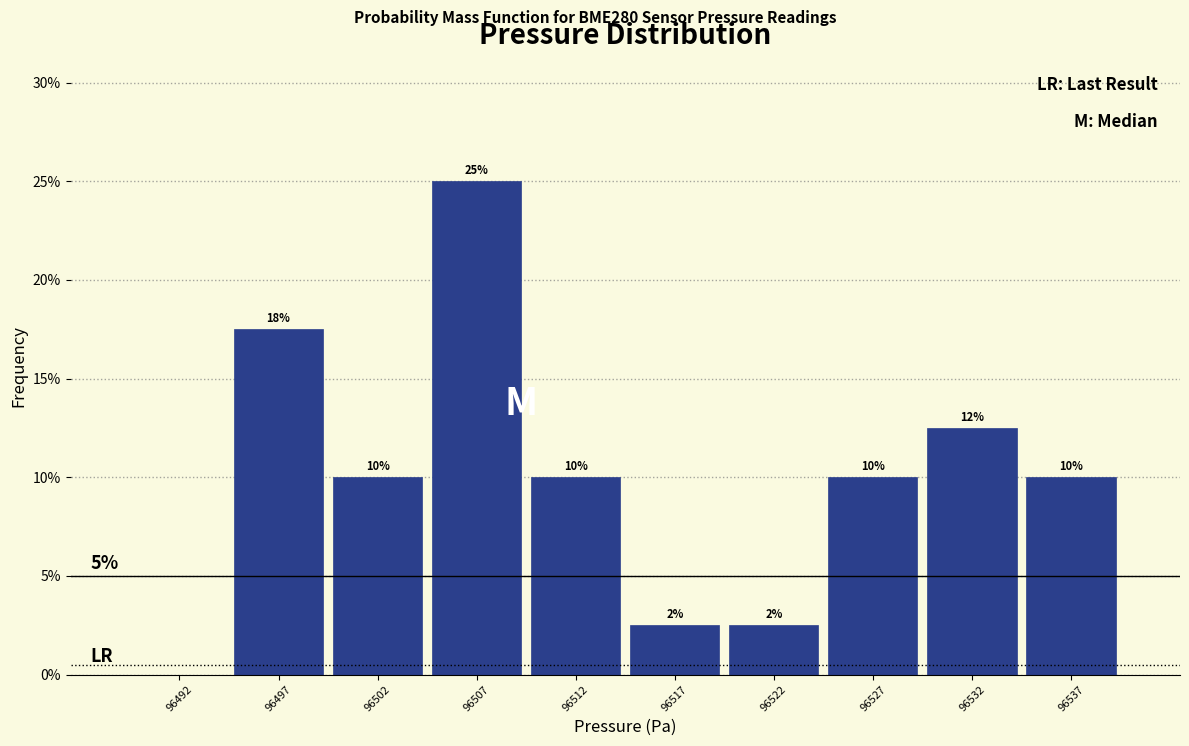

Over which range of the x-axis is the bar tallest?

96505 to 96510